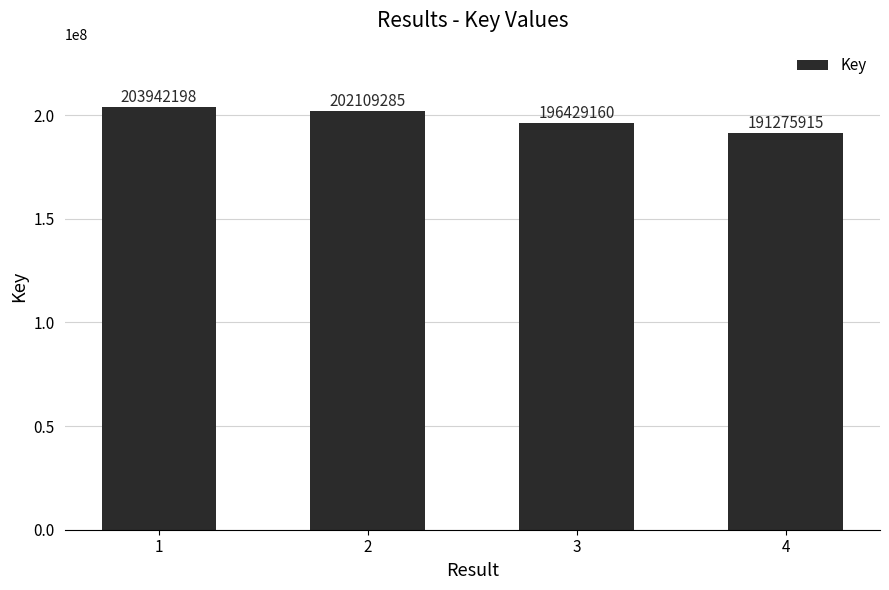

List the labels in order of value, smallest first.

4, 3, 2, 1